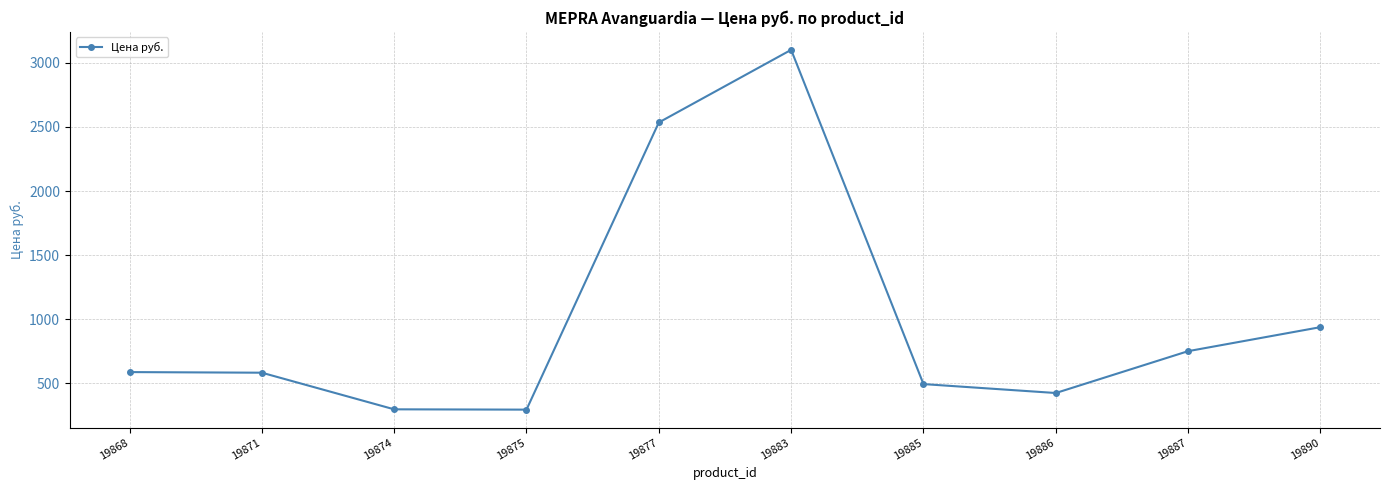

What is the change in value from 19871 to 19890?

+355.2